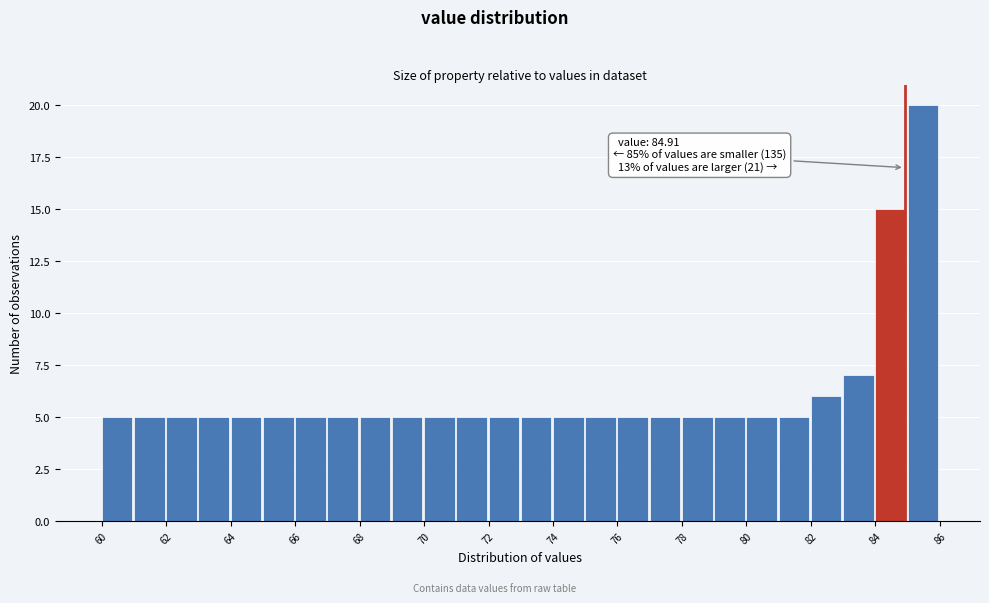

Over which range of the x-axis is the bar tallest?

85 to 86